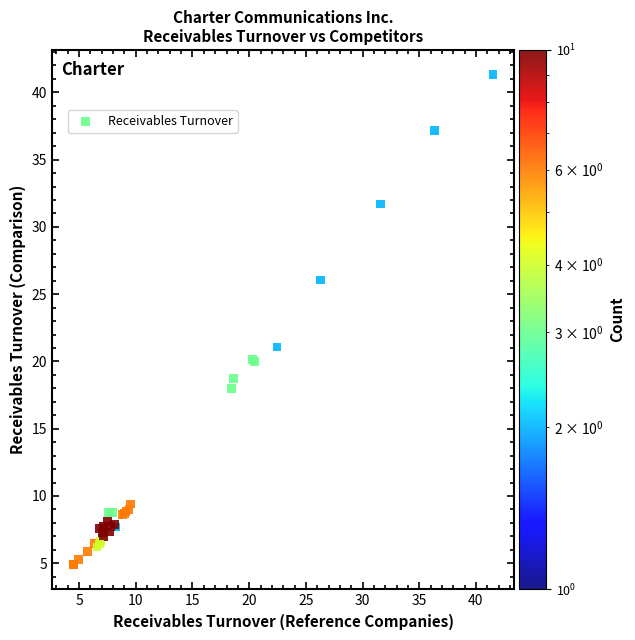

What Y value in the scatter plot is closest to 23?

21.1